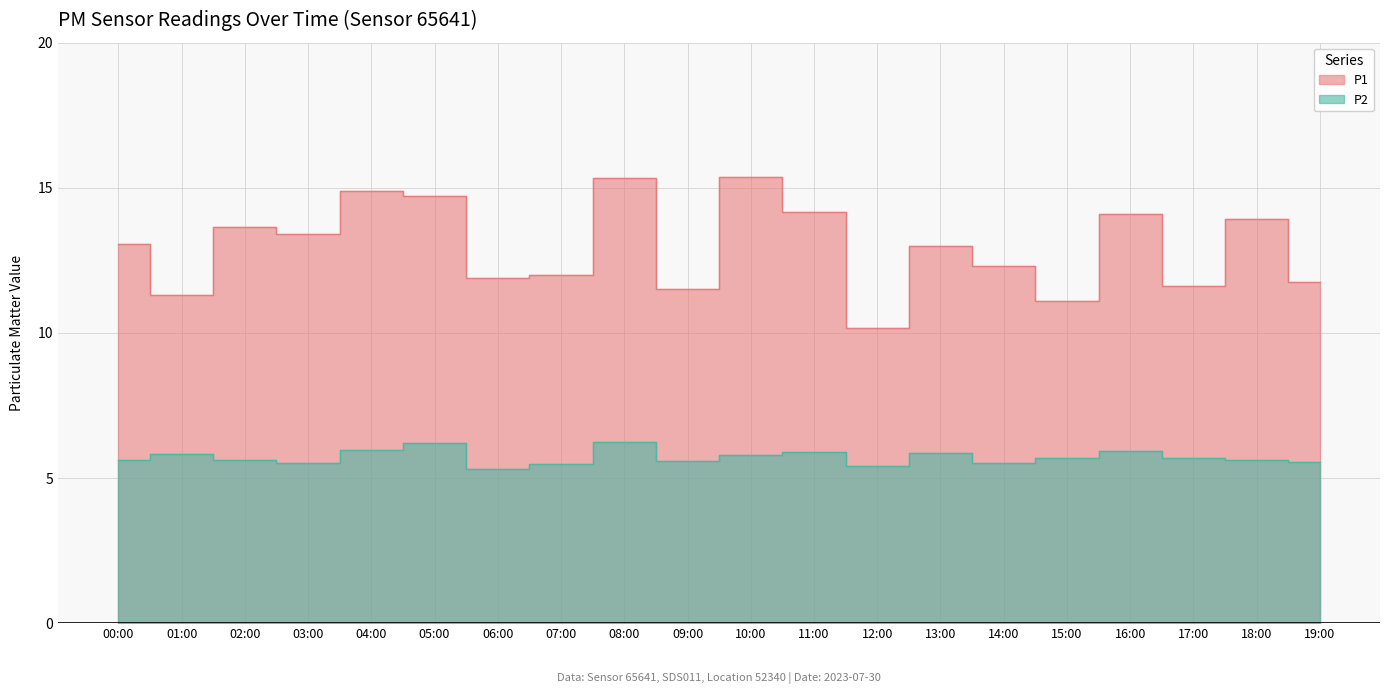

What is the label of the 7th point from the left?

06:00